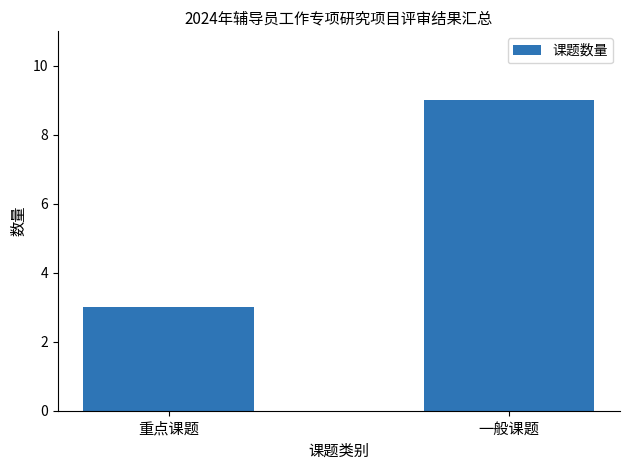

What is the sum of the values at 重点课题 and 一般课题?

12